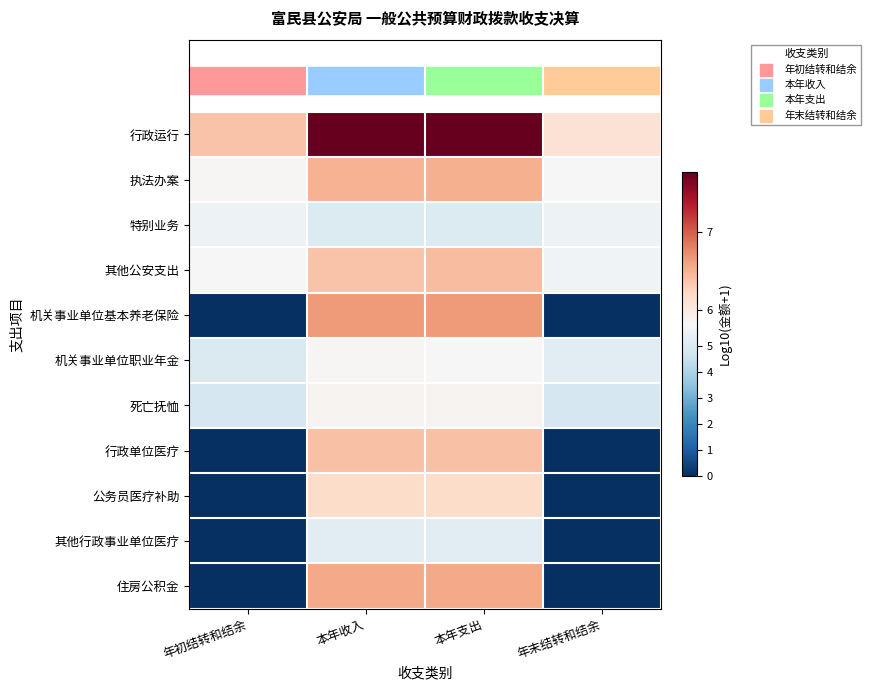

Rank the series at 本年支出 from highest to lowest value.

行政运行, 机关事业单位基本养老保险, 住房公积金, 执法办案, 其他公安支出, 行政单位医疗, 公务员医疗补助, 死亡抚恤, 机关事业单位职业年金, 其他行政事业单位医疗, 特别业务